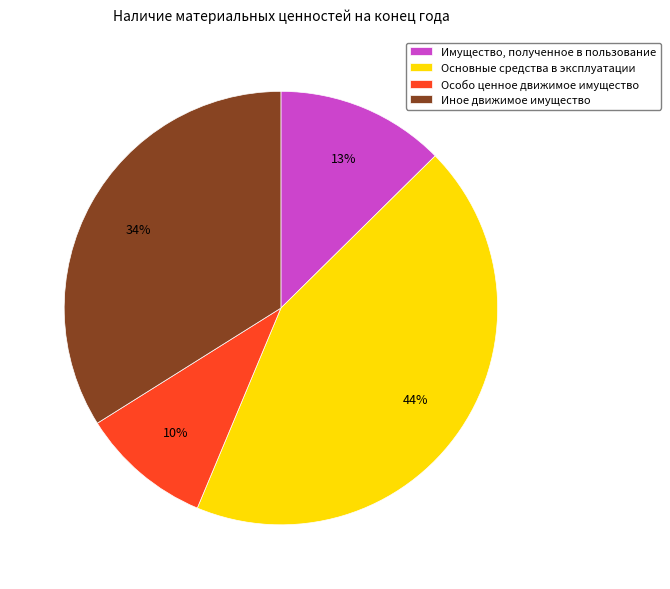

Rank the categories by value from lowest to highest.

Особо ценное движимое имущество, Имущество, полученное в пользование, Иное движимое имущество, Основные средства в эксплуатации